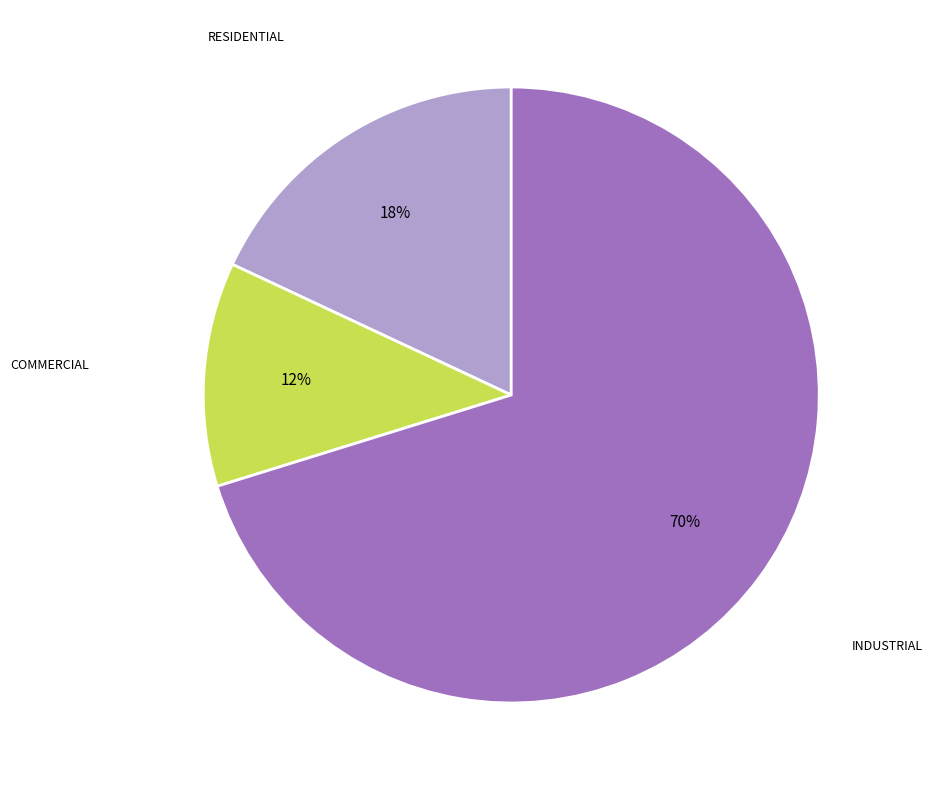

Rank the categories by value from highest to lowest.

INDUSTRIAL, RESIDENTIAL, COMMERCIAL